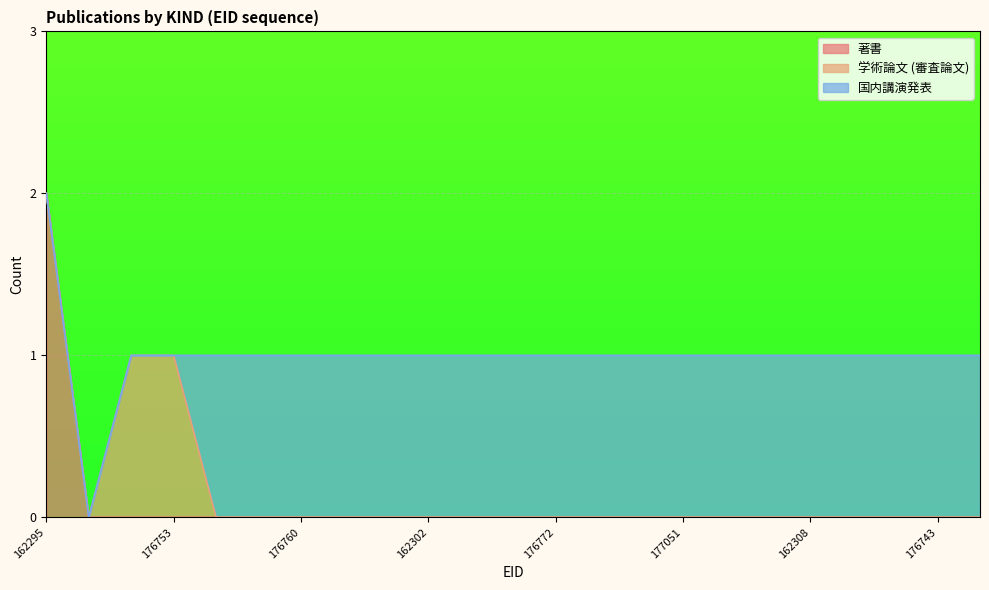

True or false: 著書 has a value of 1 at 176743.

False